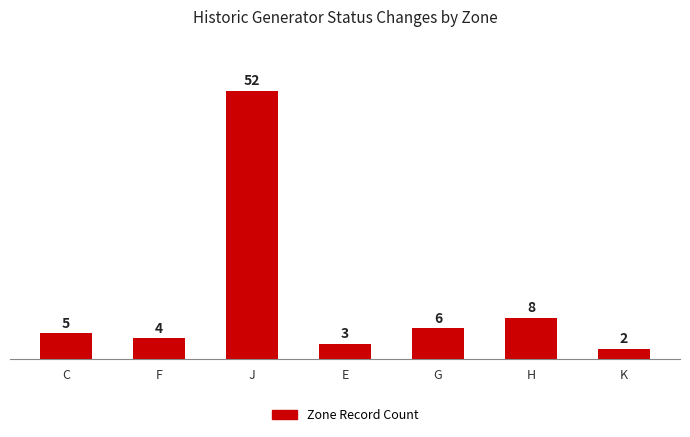

Is it true that the value at J is 82?

False